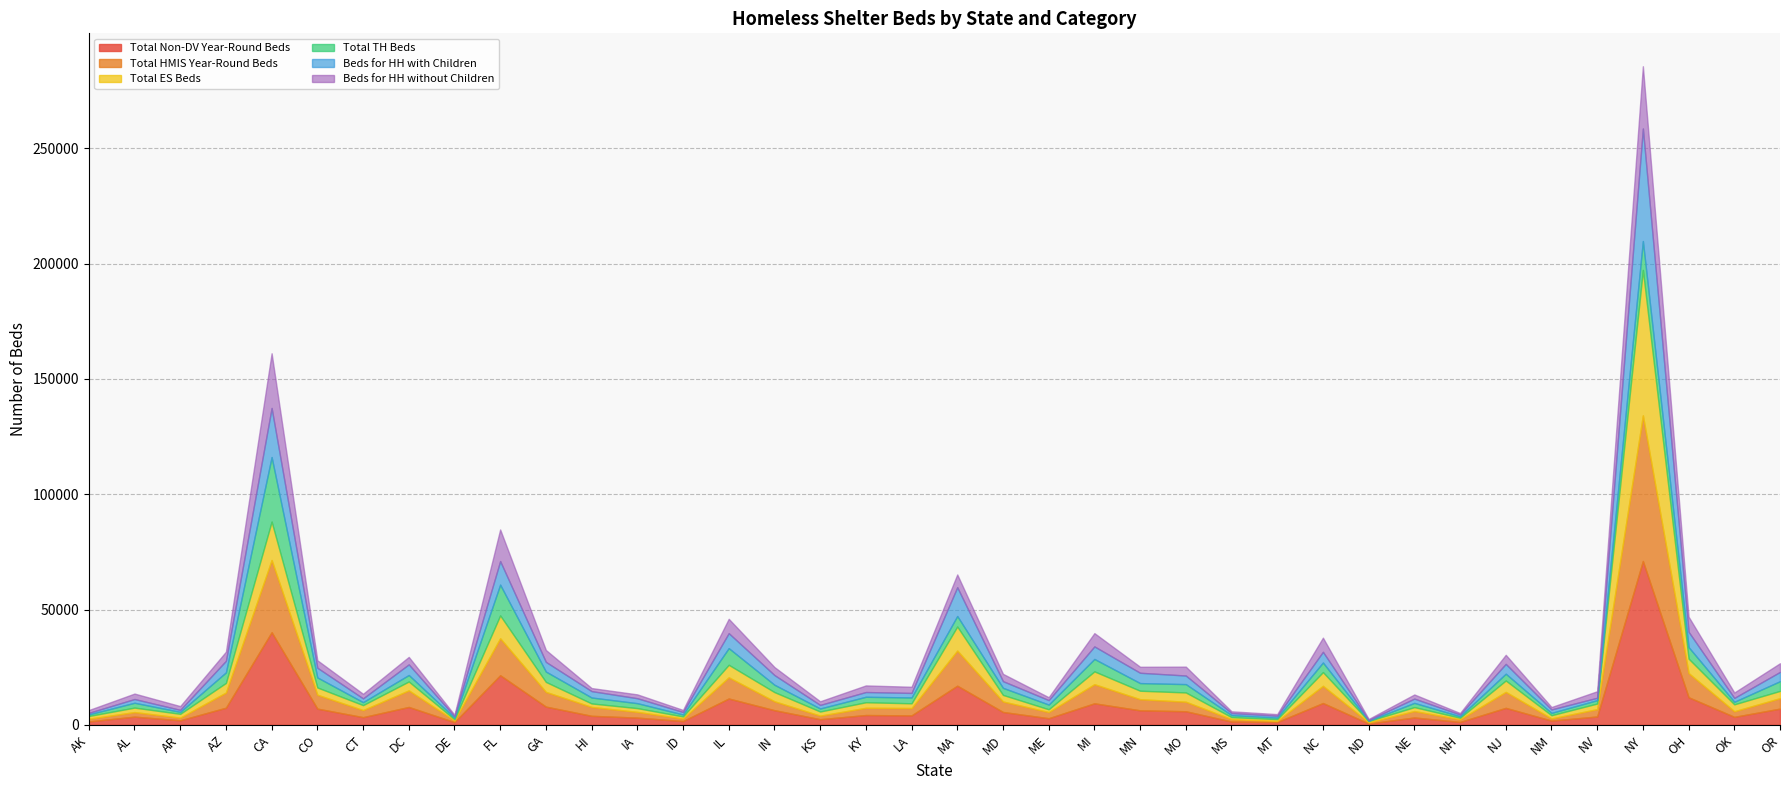

Which series changed the most between MO and NE?

Total Non-DV Year-Round Beds